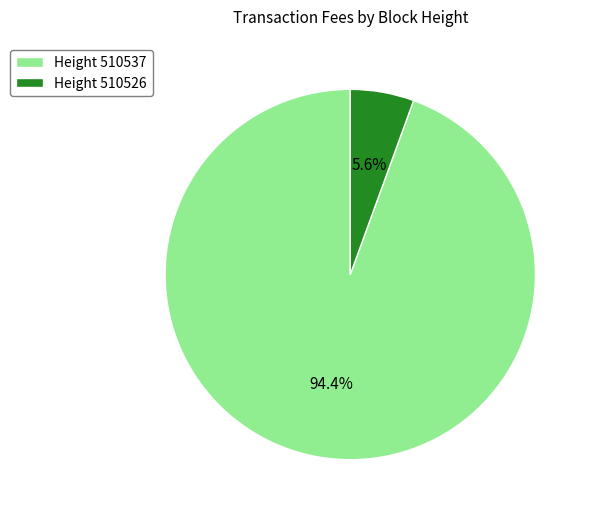

Rank the categories by value from highest to lowest.

Height 510537, Height 510526